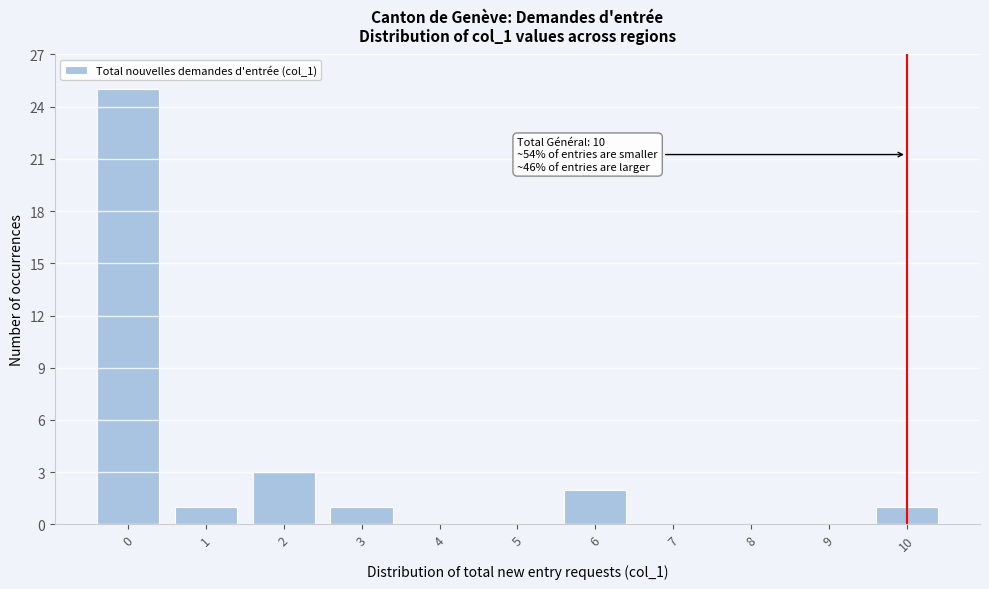

Reading right to left, transcribe all the data shown in this chart.

10=1	9=0	8=0	7=0	6=2	5=0	4=0	3=1	2=3	1=1	0=25